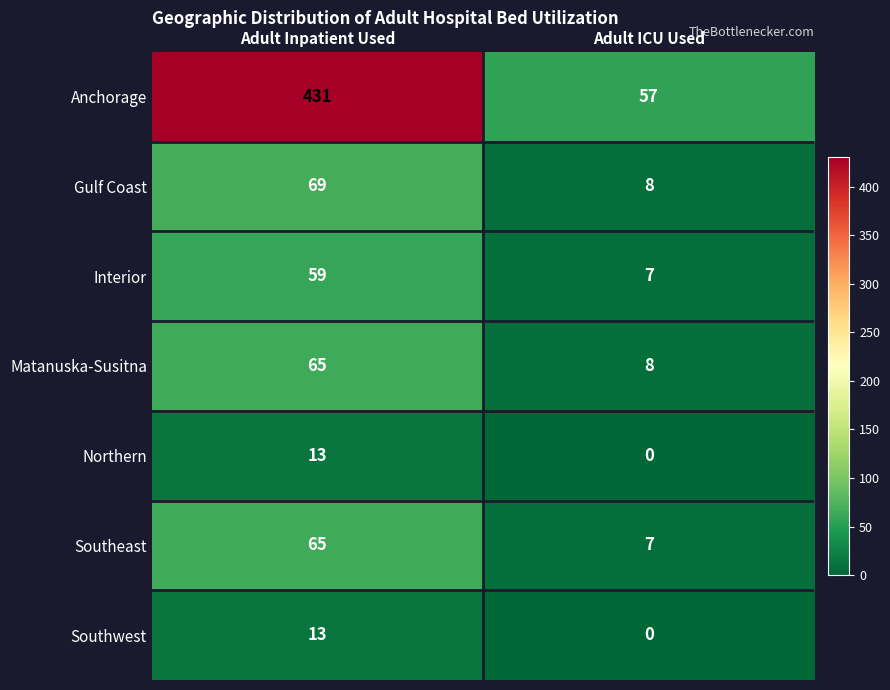

Count the number of categories in the chart.

2